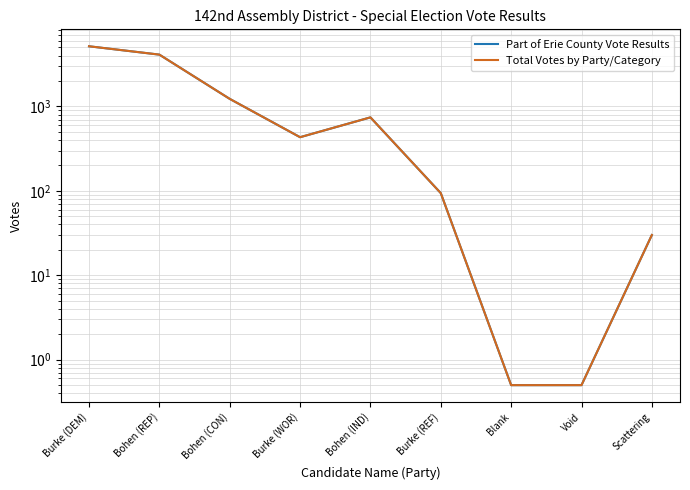

What is the value of the Total Votes by Party/Category point at the 7th from the left?

0.5